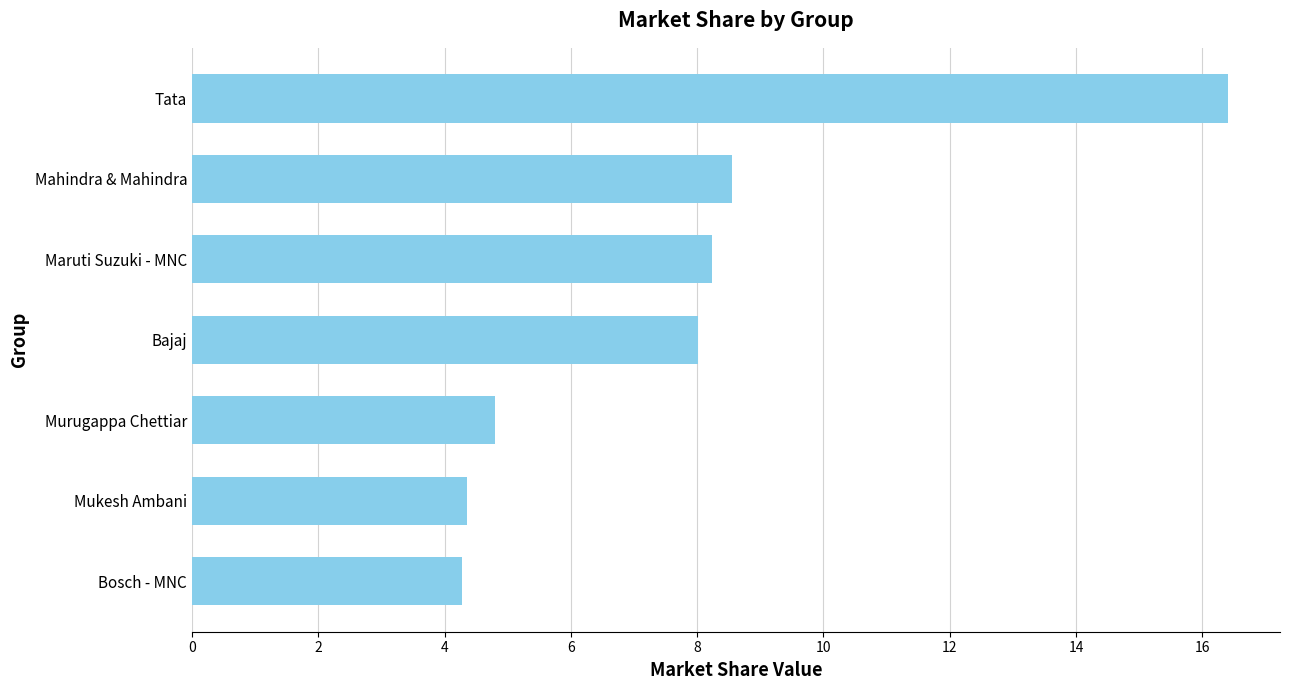

What is the change in value from Murugappa Chettiar to Tata?

+11.6